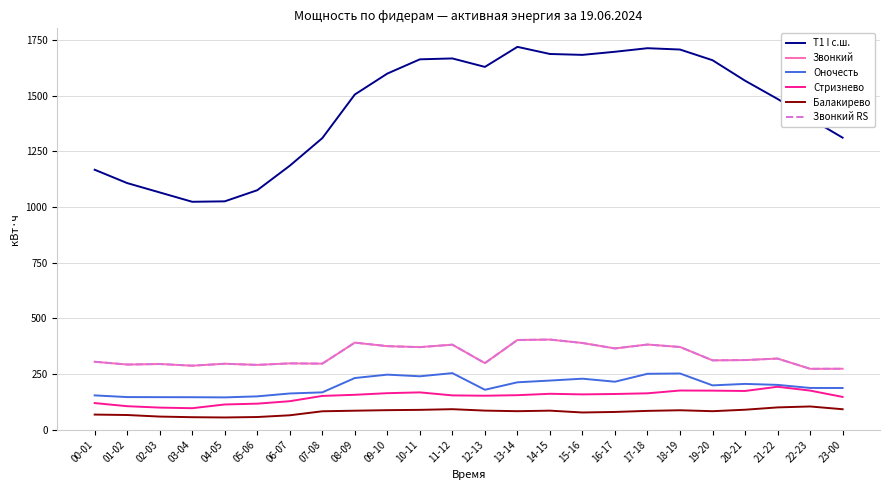

True or false: Т1 I с.ш. and Звонкий intersect in this chart.

False